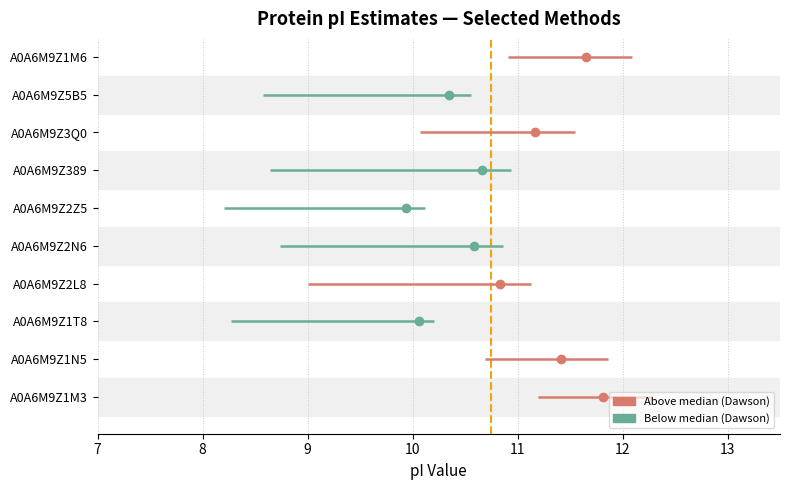

Which has a higher value, 7 or 6?

7